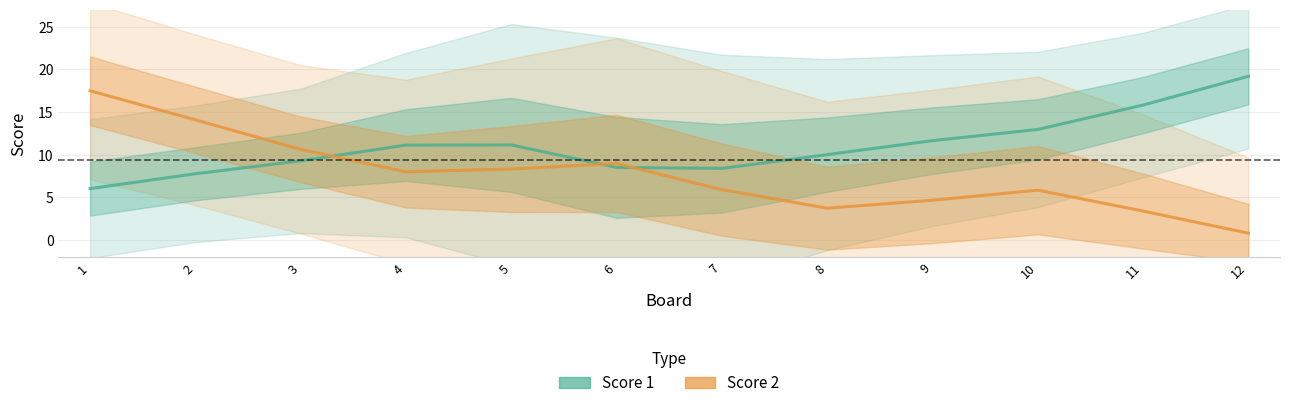

Which has a higher value, 2 or 9?

9